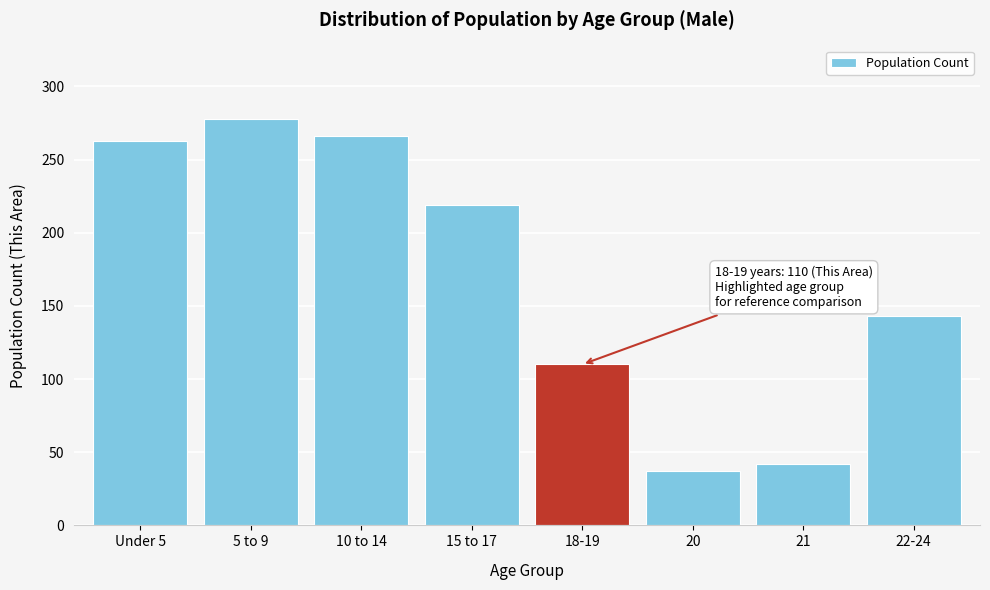

Reading left to right, transcribe all the data shown in this chart.

Under 5=263	5 to 9=278	10 to 14=266	15 to 17=219	18-19=110	20=37	21=42	22-24=143